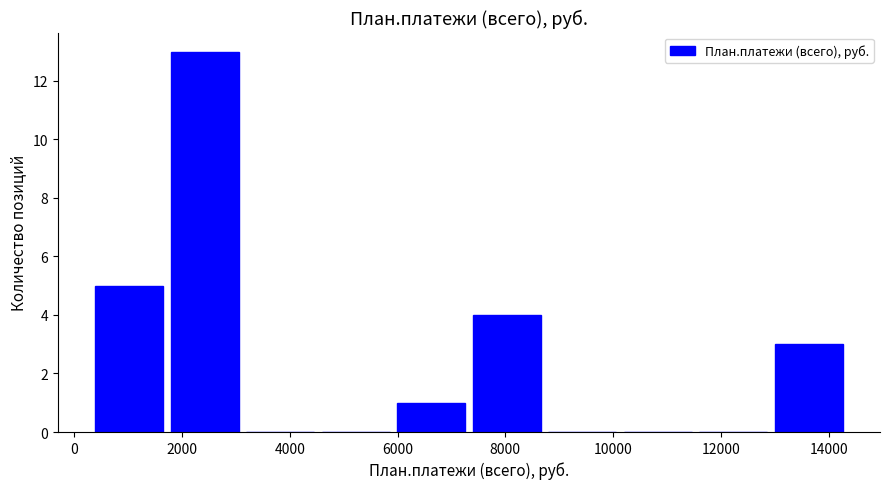

What is the height of the bar covering 7400 to 8800 on the x-axis? Neither the bar edges nor the heights are printed on the chart, so give them approximately, as read against the axes.

4